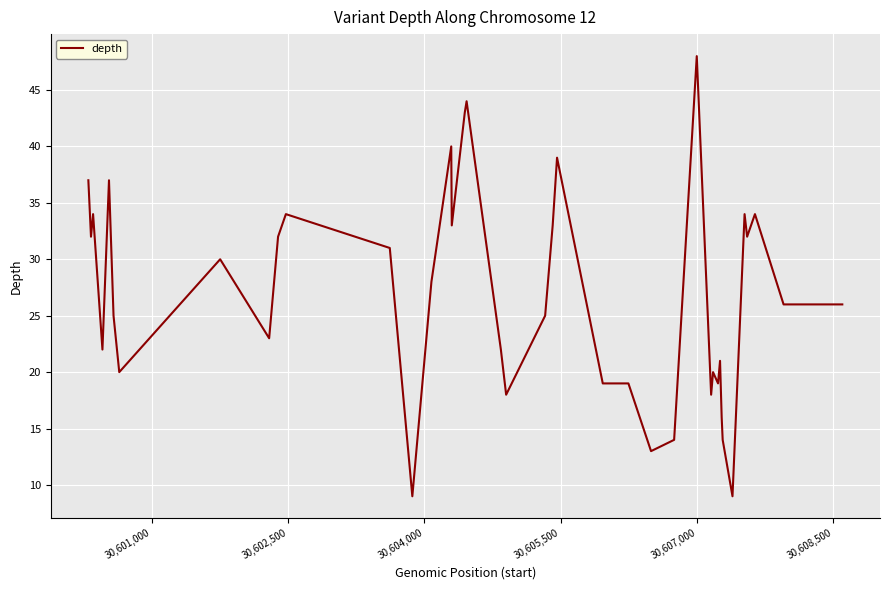

What is the maximum value shown in the chart?

48